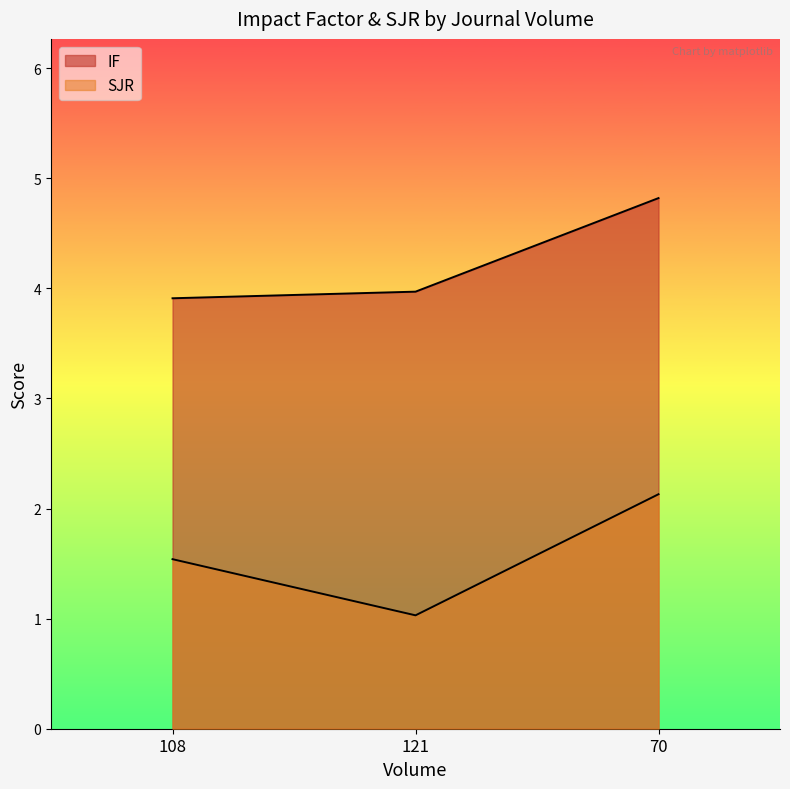

At 108, list the series in order from smallest to largest.

SJR, IF